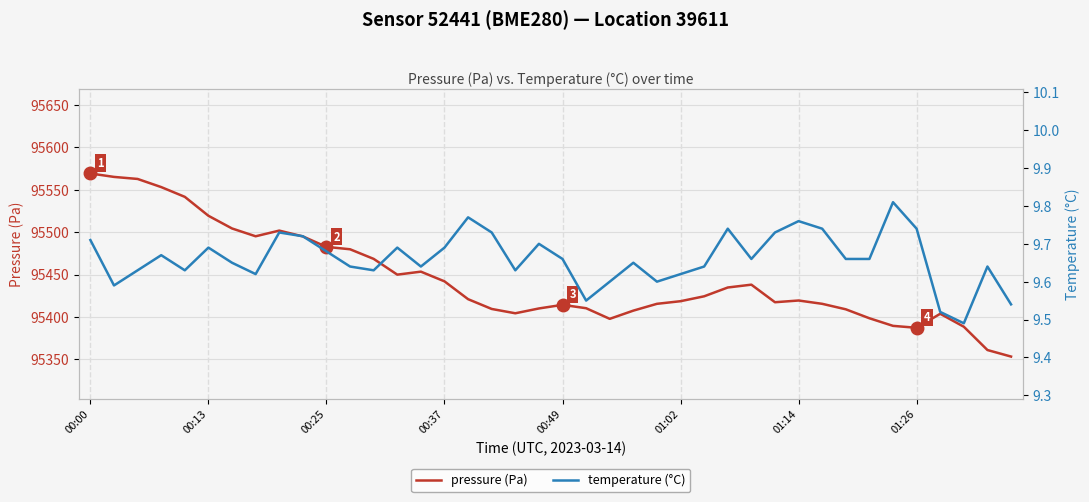

What is the highest value of the pressure (Pa) series?

95569.2